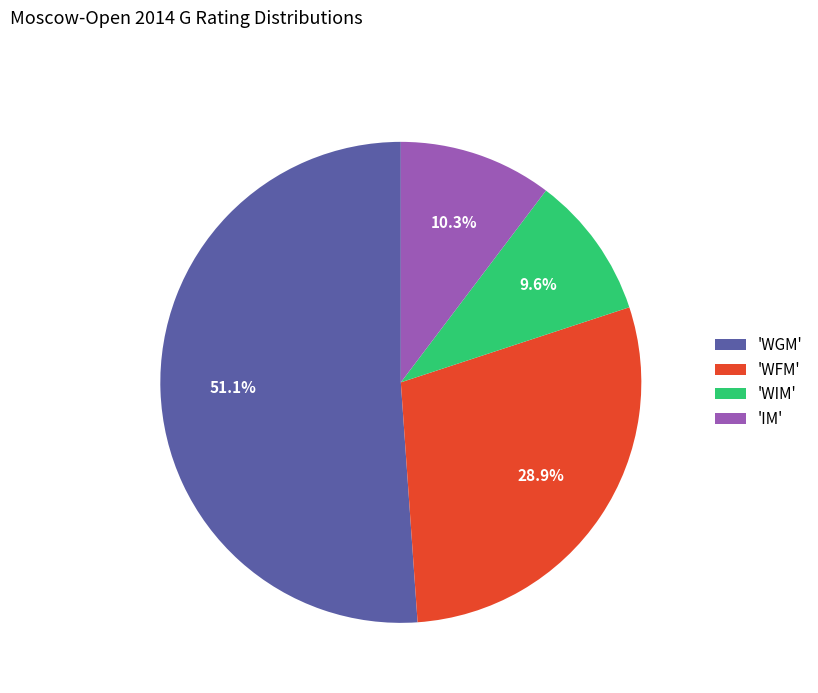

Rank the categories by value from lowest to highest.

'WIM', 'IM', 'WFM', 'WGM'